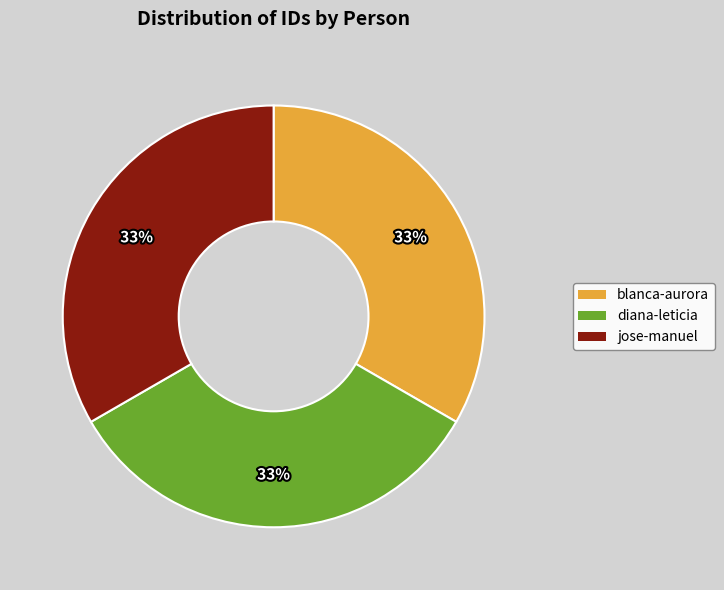

How many slices are in this pie chart?

3